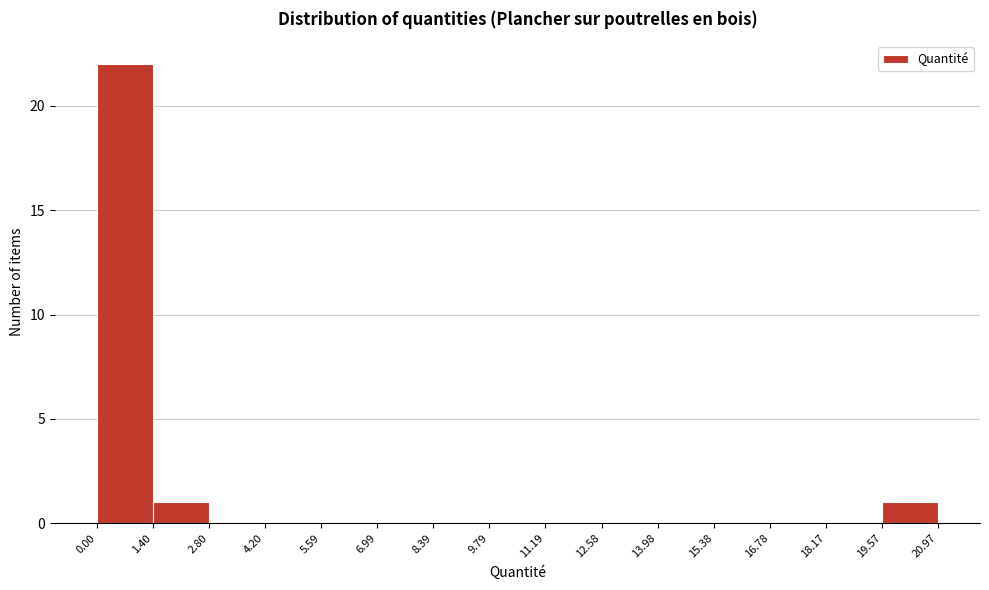

Reading left to right, list every bar in this chart as the range it spans on the x-axis followed by its height. The values are not printed on the chart, so give them approximately, as read against the axis.

0.00 to 1.40: 22
1.40 to 2.80: 1
2.80 to 4.20: 0
4.20 to 5.59: 0
5.59 to 6.99: 0
6.99 to 8.39: 0
8.39 to 9.79: 0
9.79 to 11.19: 0
11.19 to 12.58: 0
12.58 to 13.98: 0
13.98 to 15.38: 0
15.38 to 16.78: 0
16.78 to 18.17: 0
18.17 to 19.57: 0
19.57 to 20.97: 1